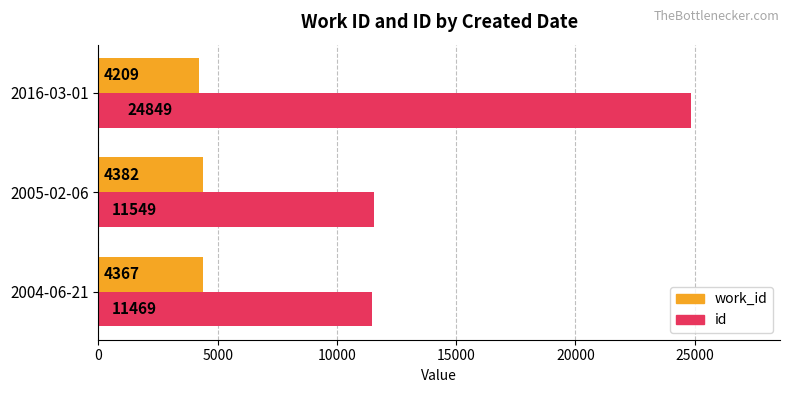

Which category has the lowest value in the id series?

2004-06-21